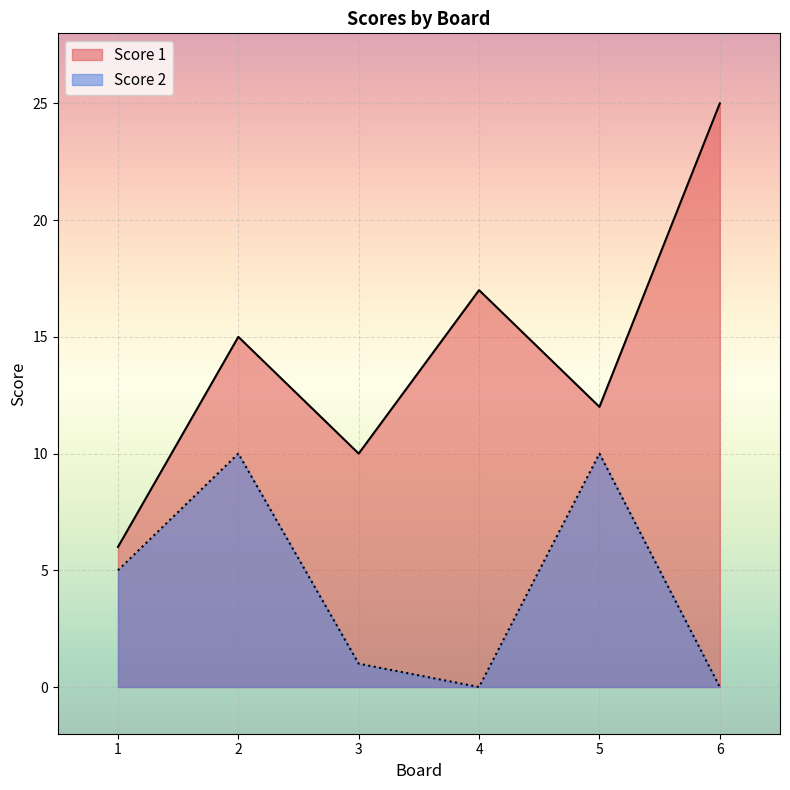

True or false: Score 2 and Score 1 intersect in this chart.

False